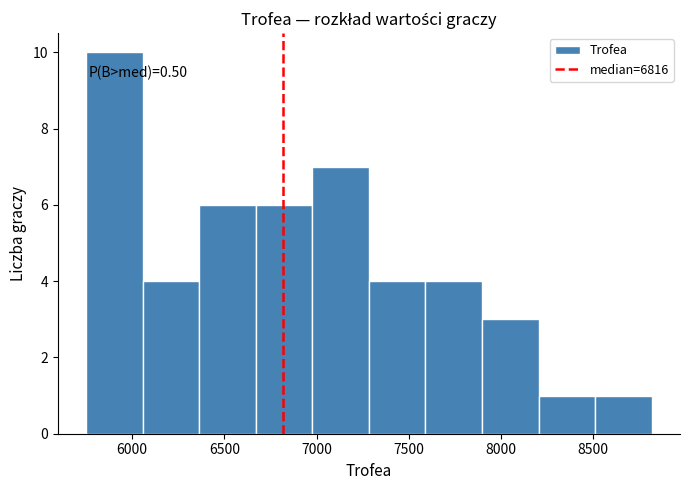

Over which range of the x-axis is the bar tallest?

5750 to 6050